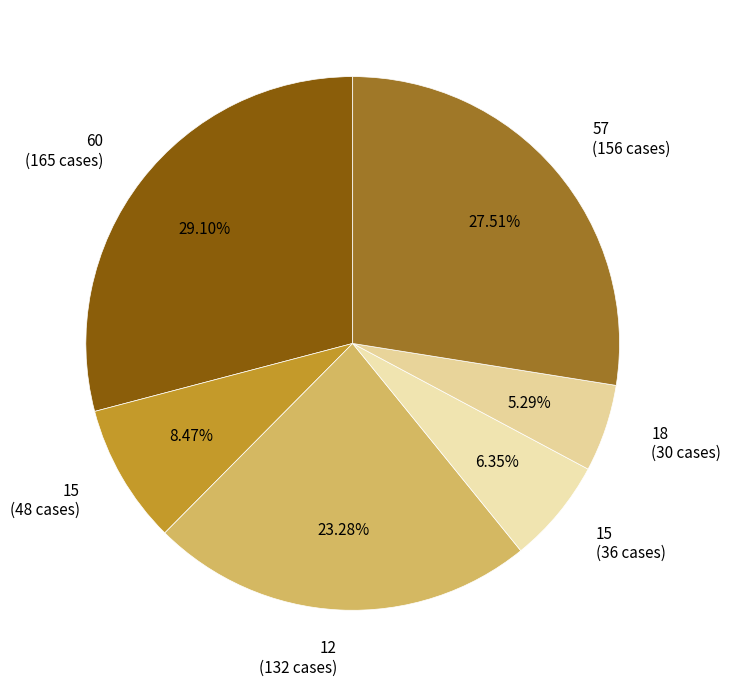

To the nearest percent, what is the average slice percentage?

17%